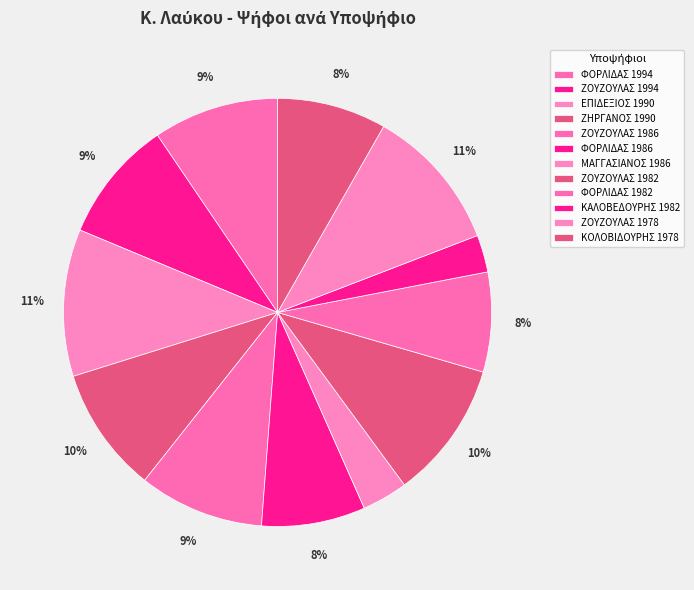

To the nearest percent, what percentage of the pie is ΚΑΛΟΒΕΔΟΥΡΗΣ 1982?

3%